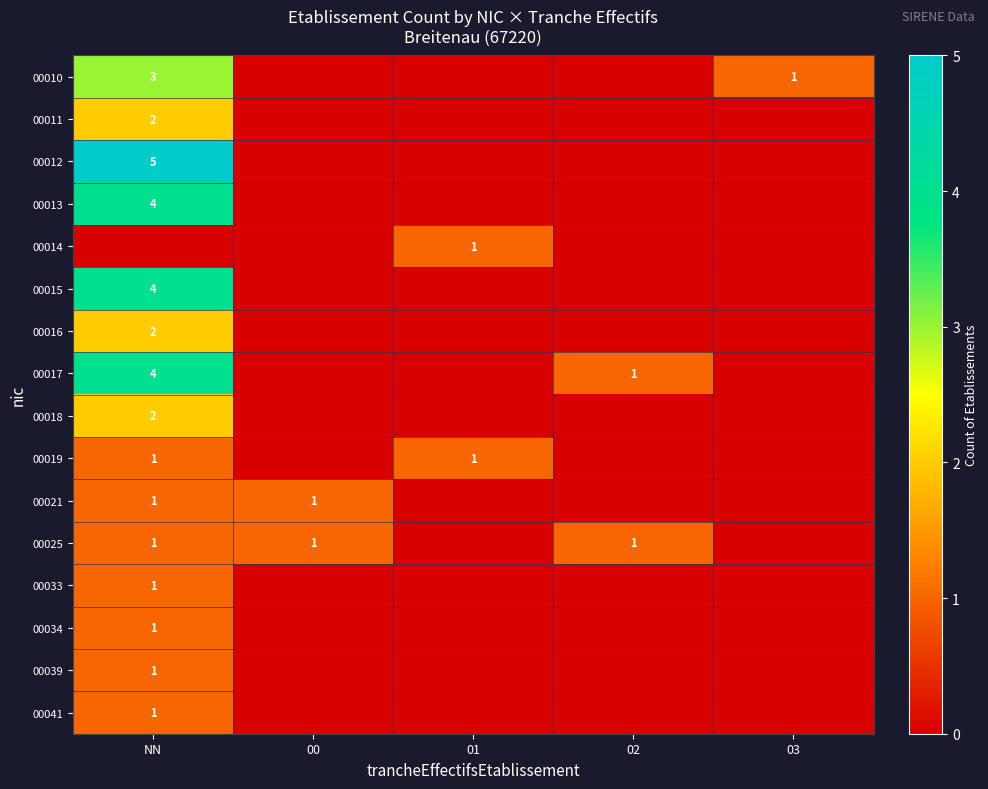

True or false: 00015 has a value of 3 at NN.

False